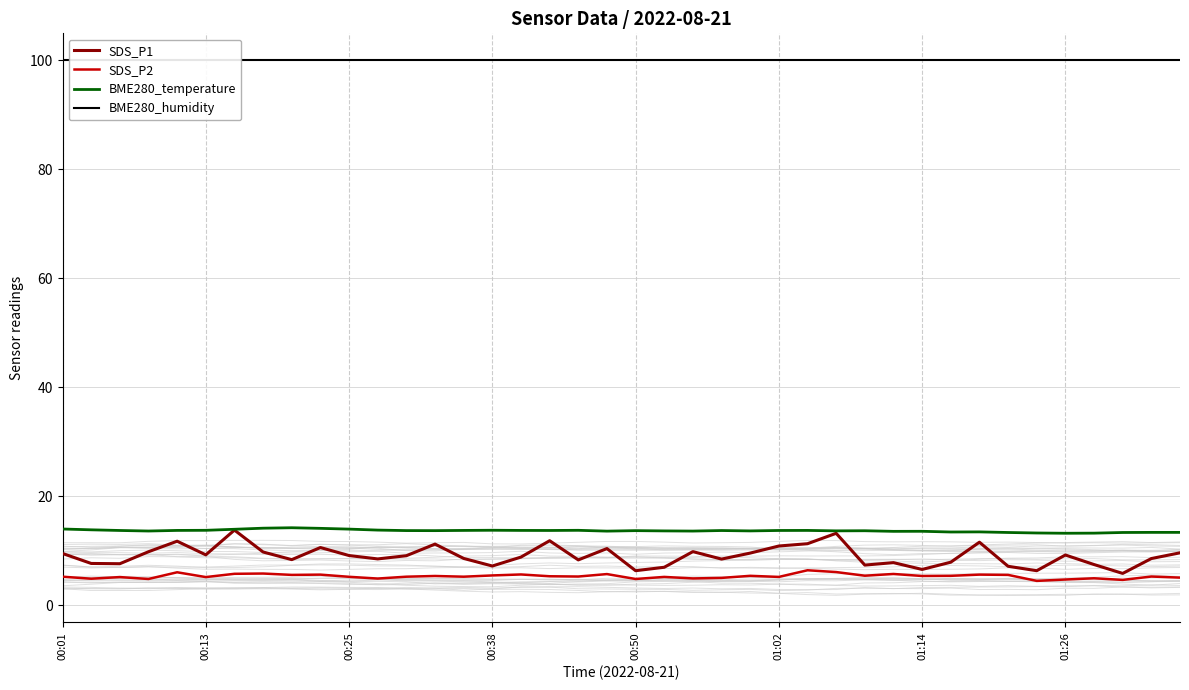

What is the sum of all SDS_P2 values?

212.0